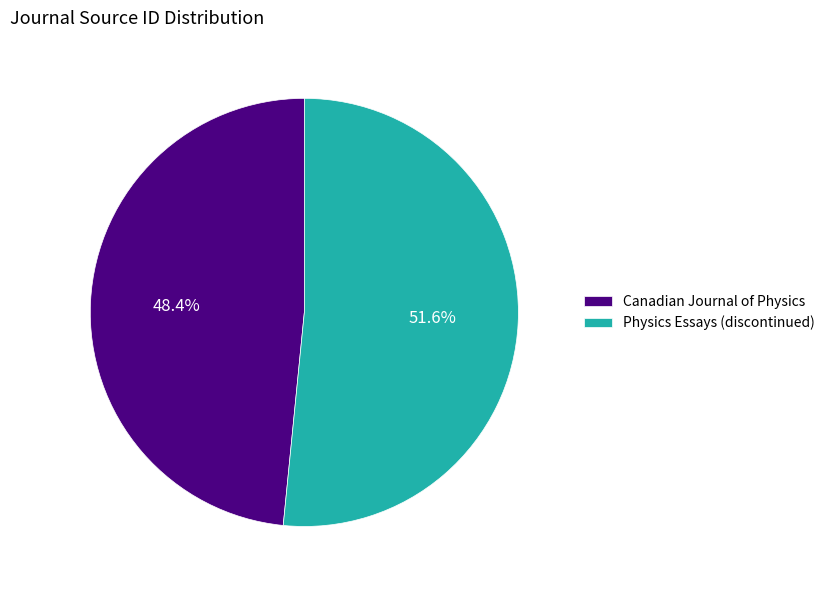

True or false: Physics Essays (discontinued) accounts for 52% of the total.

True